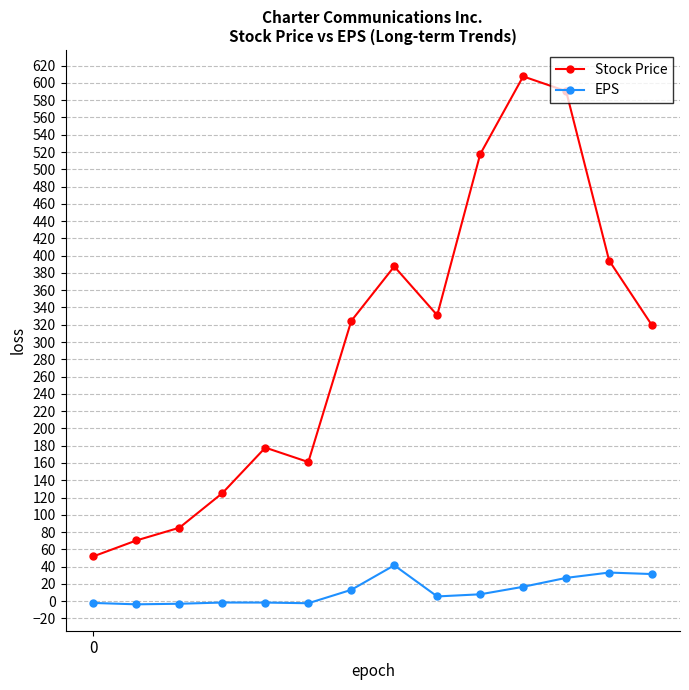

What is the difference between the maximum and minimum values in the Stock Price series?

555.7